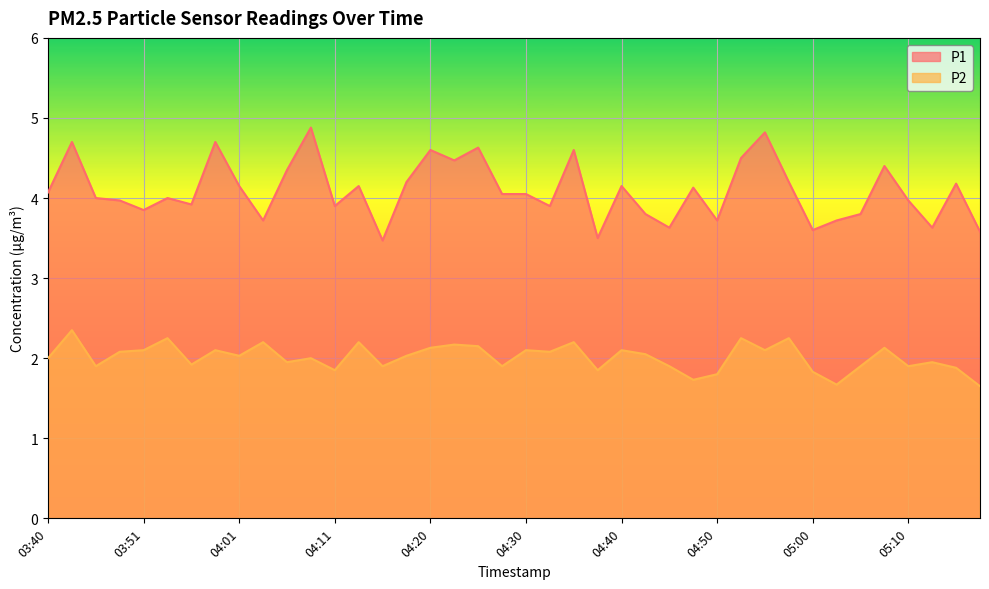

True or false: P2 and P1 cross at least once.

False